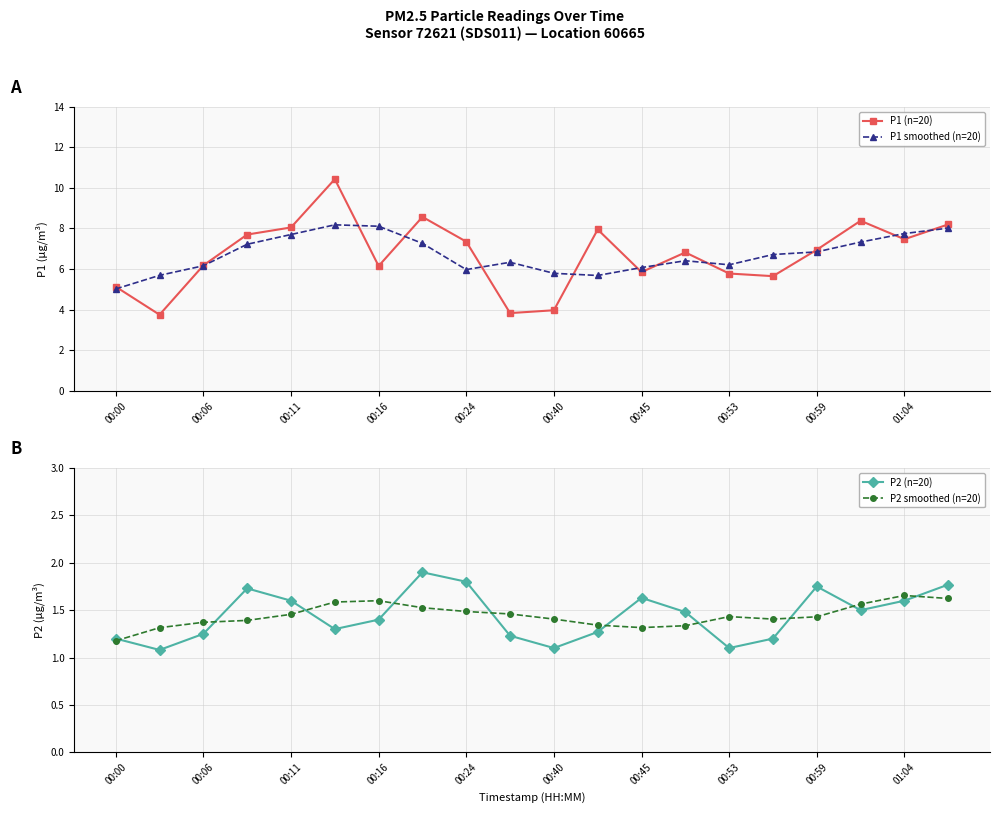

How many interior local valleys does the P2 (n=20) series have?

5